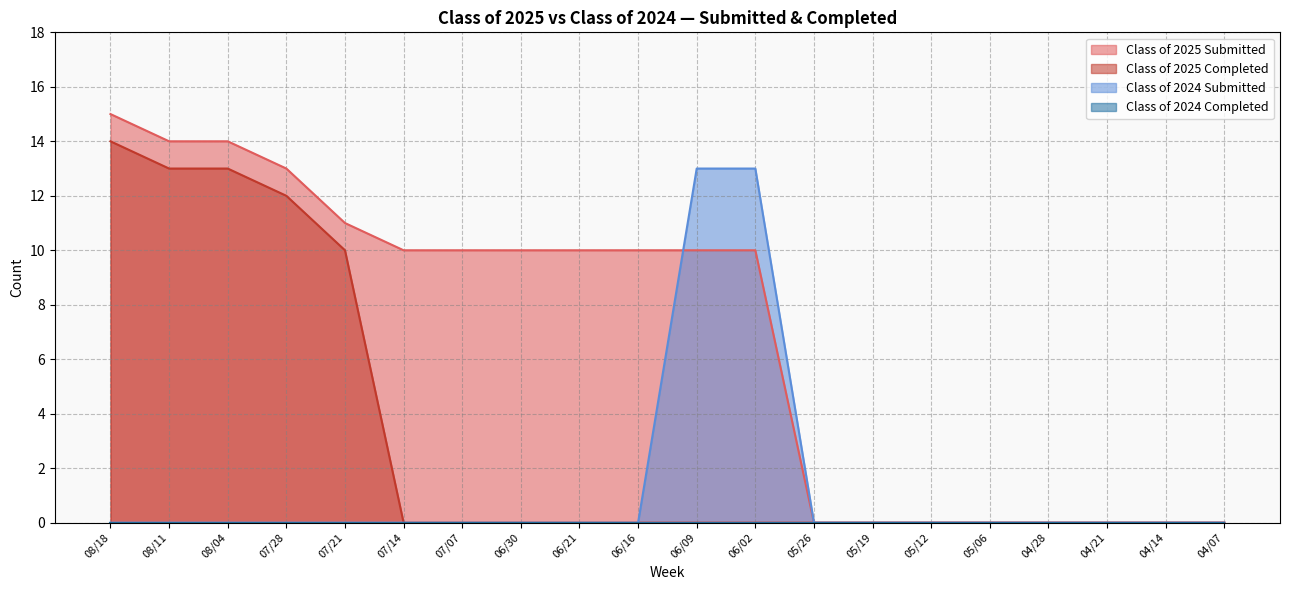

How many lines are shown in the chart?

4